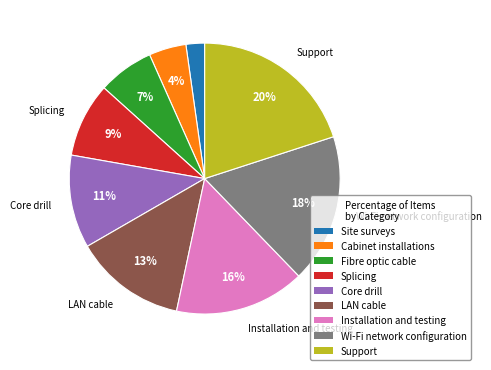

The Fibre optic cable slice represents 16% of the pie. True or false?

False